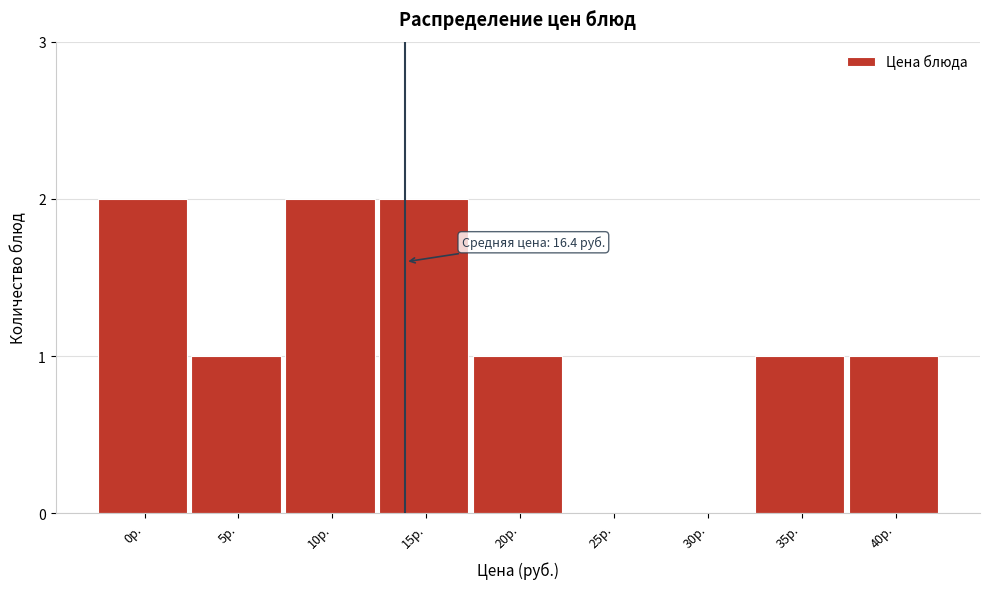

Reading right to left, list all the values displayed in this chart.

40р.=1	35р.=1	30р.=0	25р.=0	20р.=1	15р.=2	10р.=2	5р.=1	0р.=2